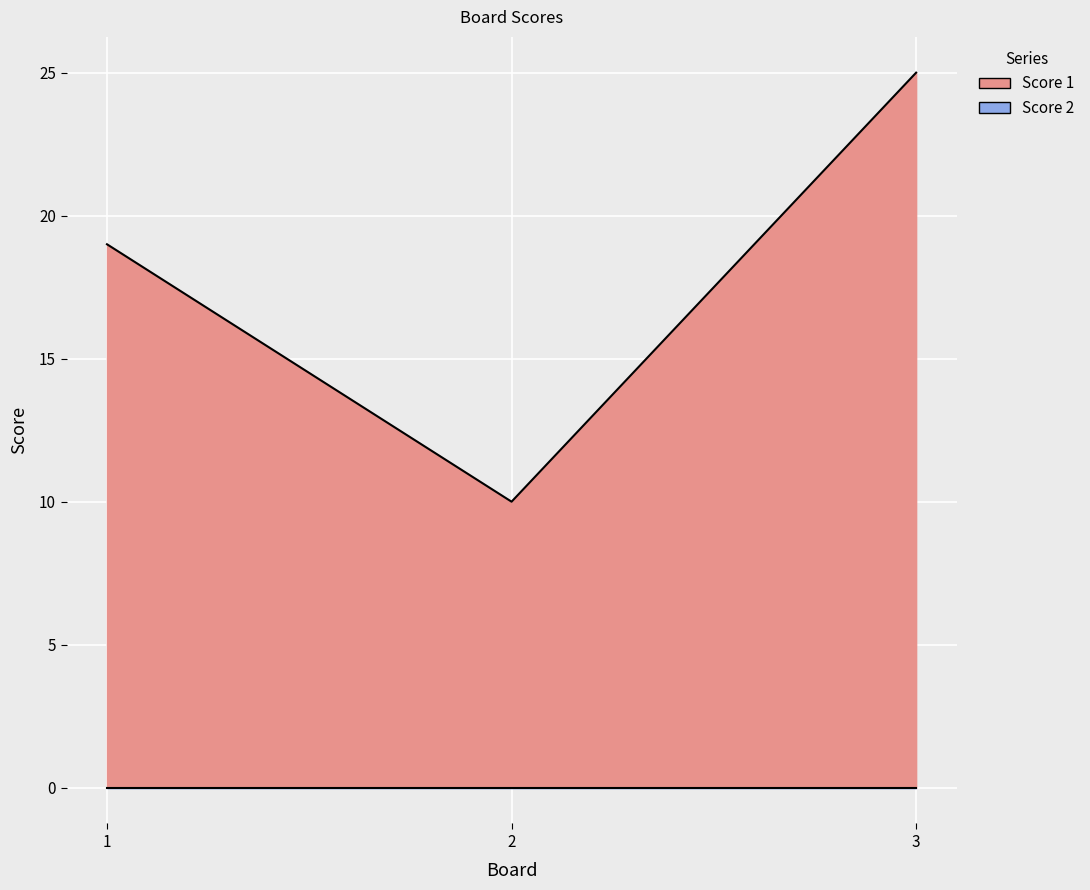

Read the value at 3, to the nearest 10.

20